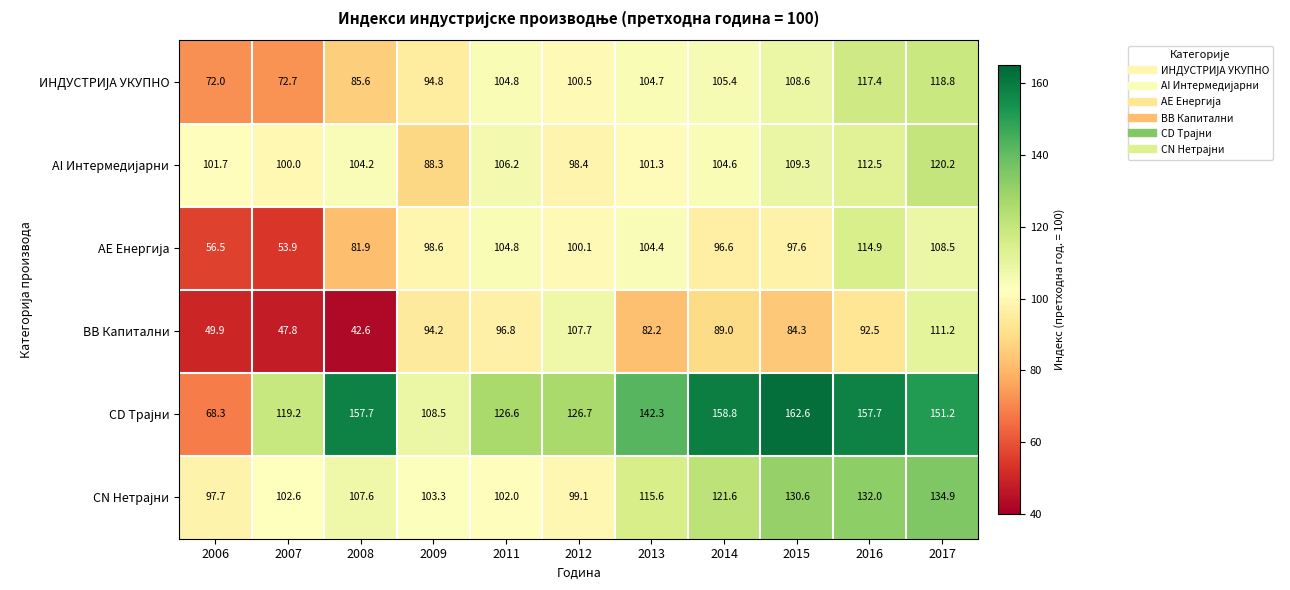

Rank the categories by BВ Капитални value from lowest to highest.

2008, 2007, 2006, 2013, 2015, 2014, 2016, 2009, 2011, 2012, 2017